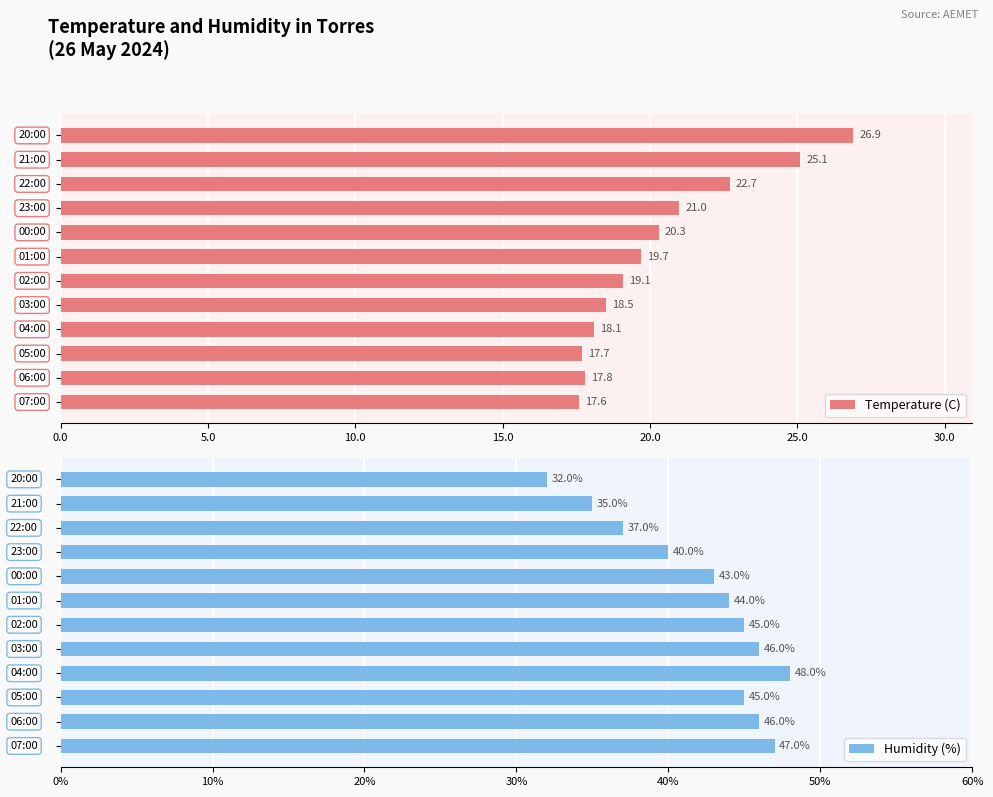

What is the sum of all Humidity (%) values?

508